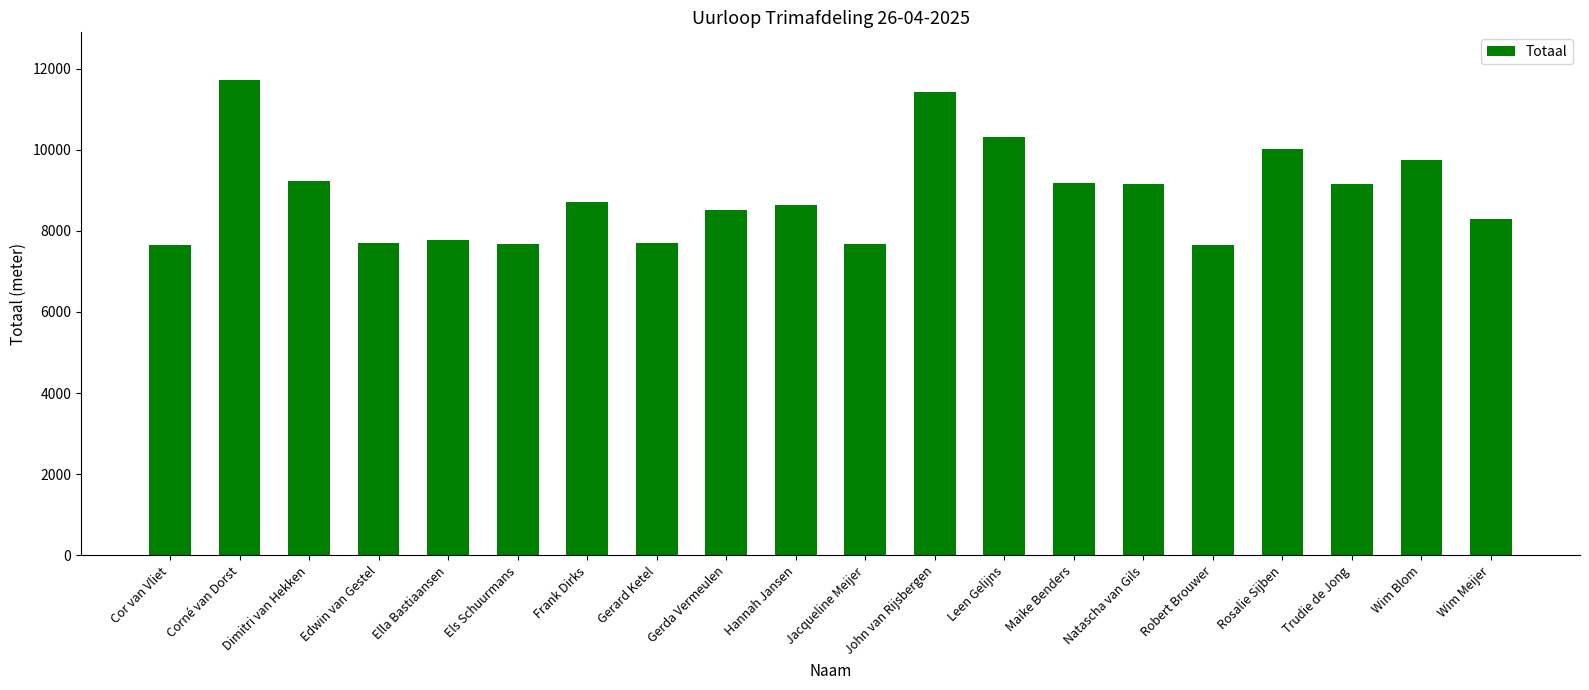

What is the difference between the values at Leen Gelijns and Trudie de Jong?

1150